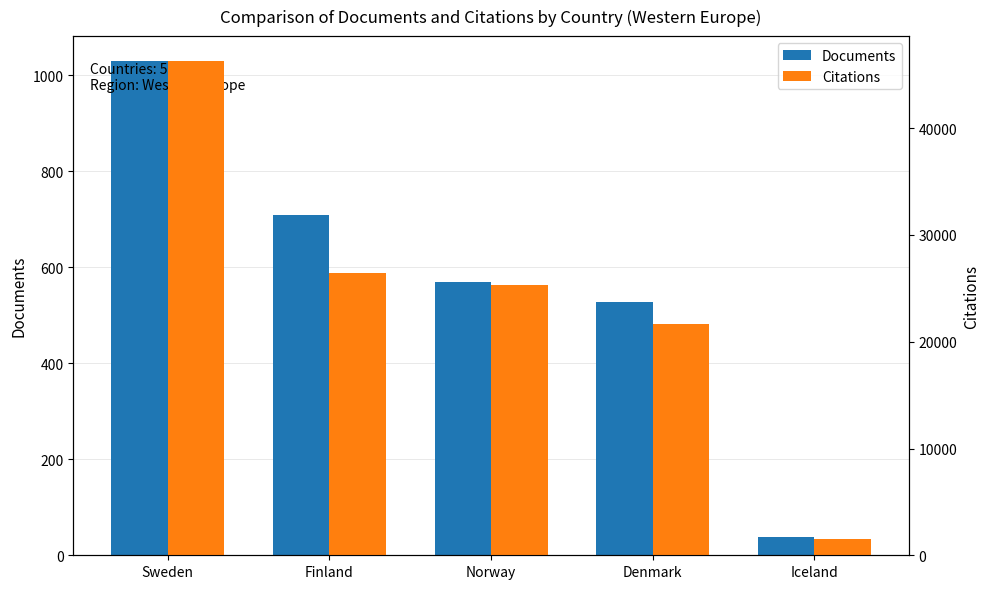

What is the lowest value of the Documents series?

39